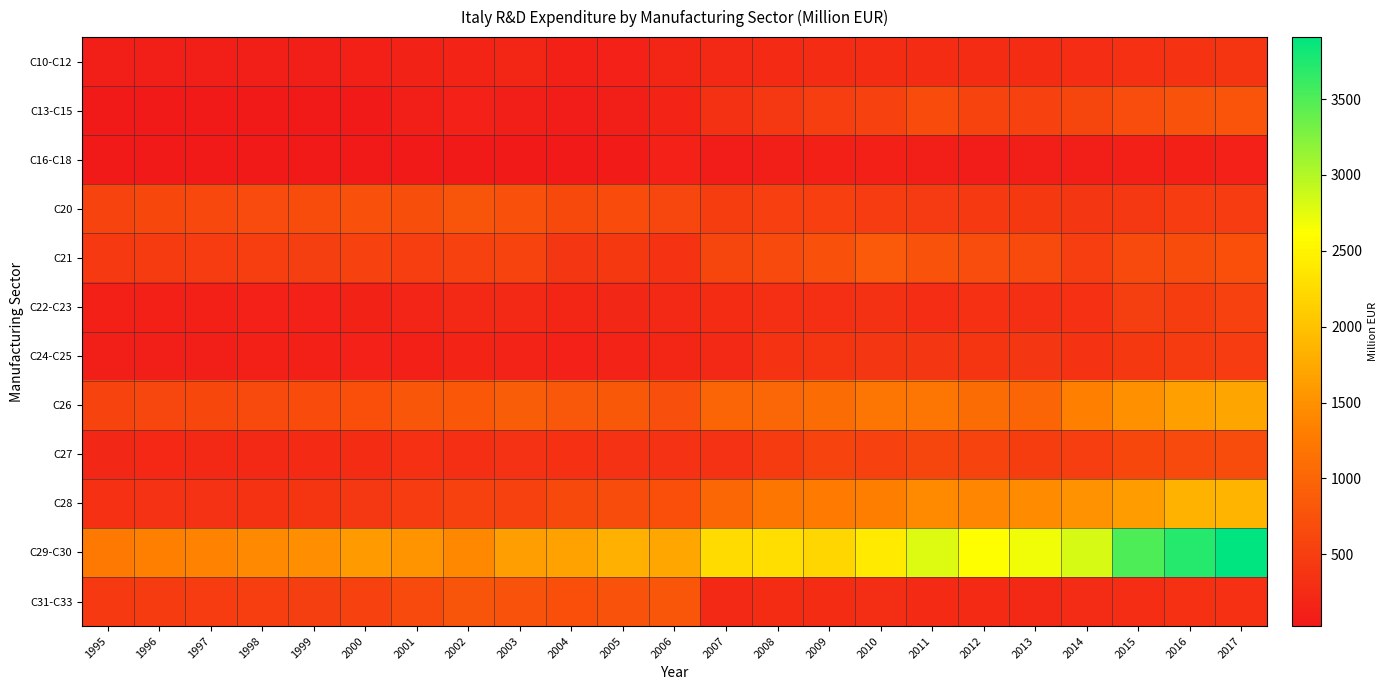

At which category is the sum across all series the highest?

2017